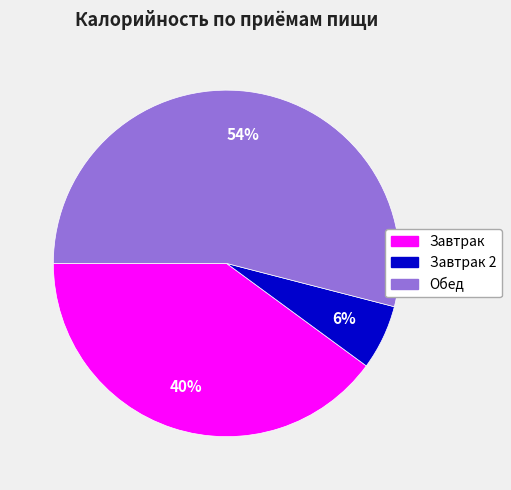

How many segments does this pie chart have?

3